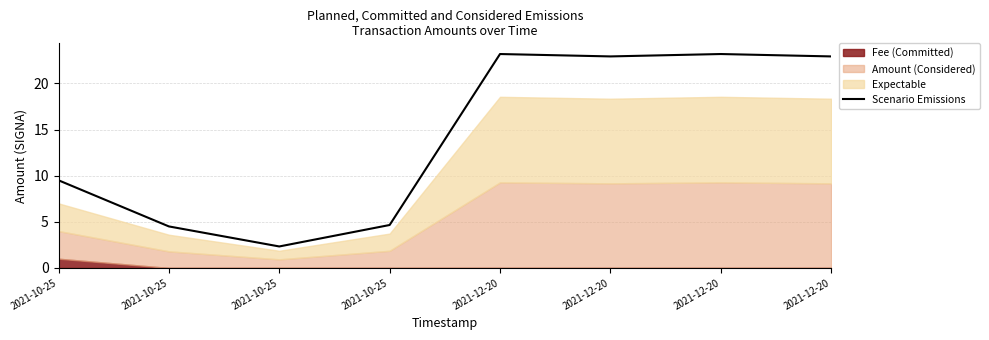

What is the label of the 5th point from the left?

2021-12-20